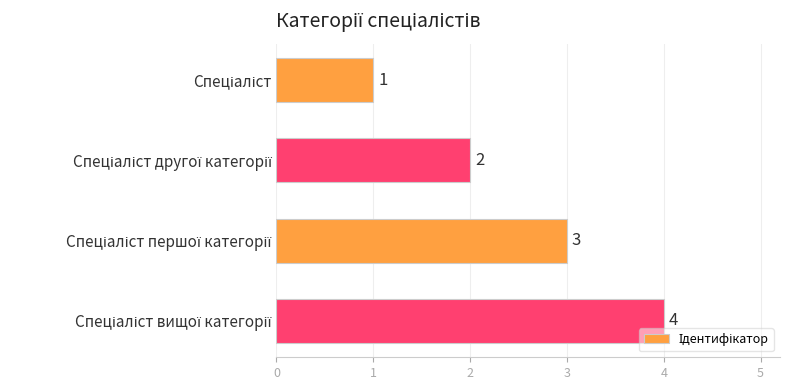

What is the value of the 2nd bar from the top?

2